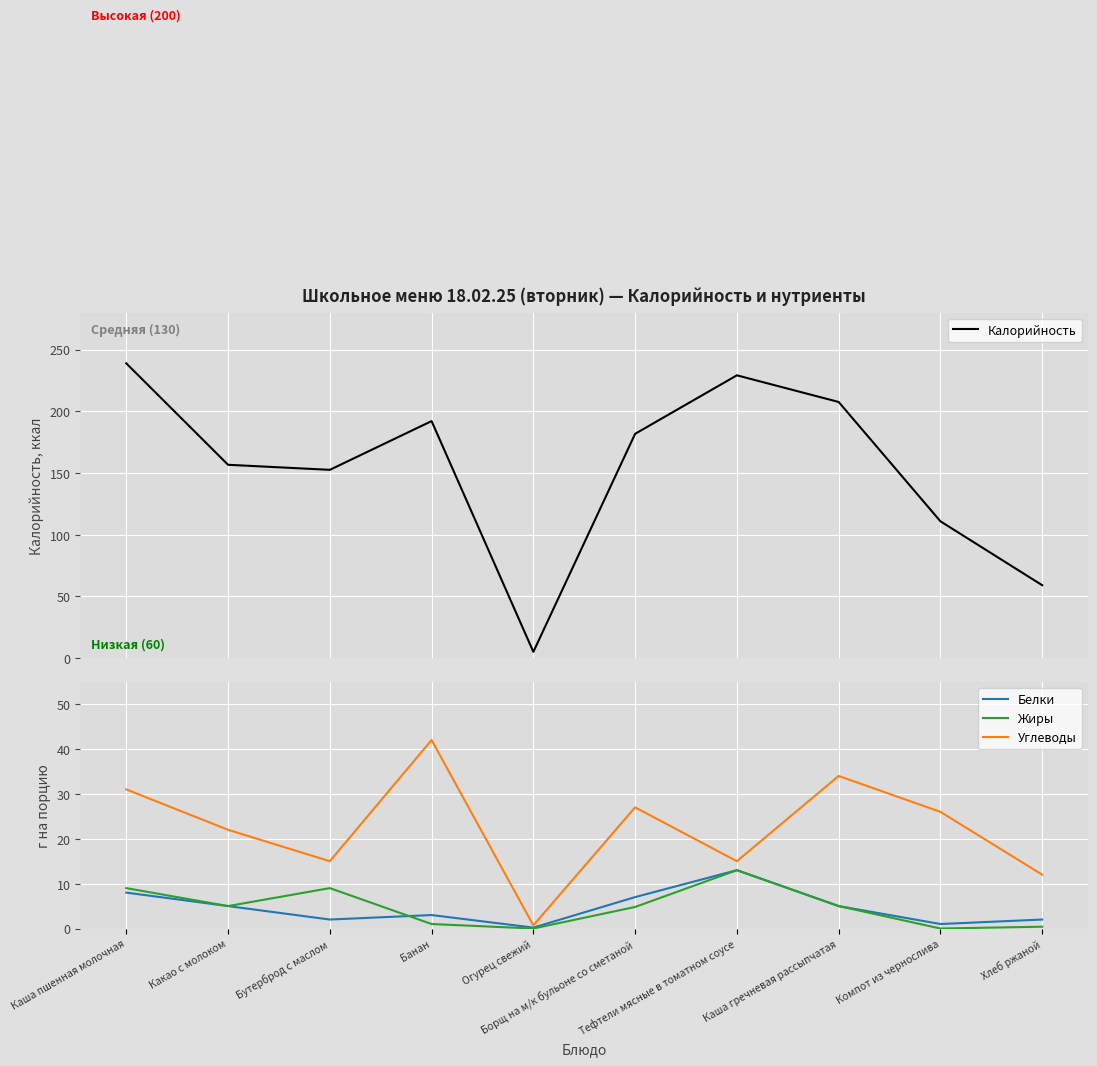

Reading left to right, transcribe all the data shown in this chart.

Калорийность: 238.8	156.6	152.5	192.0	5.0	181.7	229.1	207.5	110.8	59.0
Белки: 8.0	5.0	2.0	3.0	0.2	7.0	13.0	5.0	1.0	2.0
Жиры: 9.0	5.0	9.0	1.0	0.0	4.8	13.0	5.0	0.0	0.4
Углеводы: 31.0	22.0	15.0	42.0	0.7	27.0	15.0	34.0	26.0	12.0